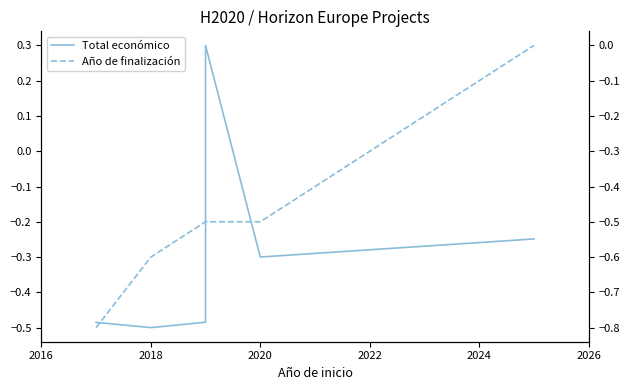

What is the greatest value displayed?

0.3